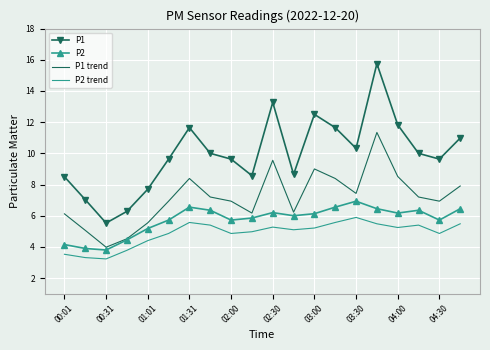

List the series in order of their overall mean, highest first.

P1, P1 trend, P2, P2 trend